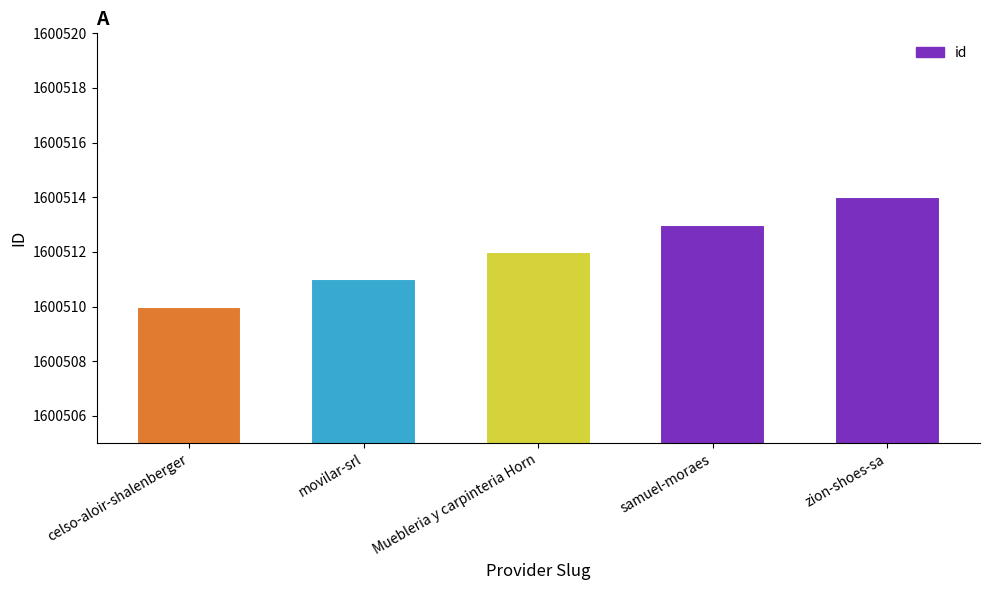

What is the average value?

1600512